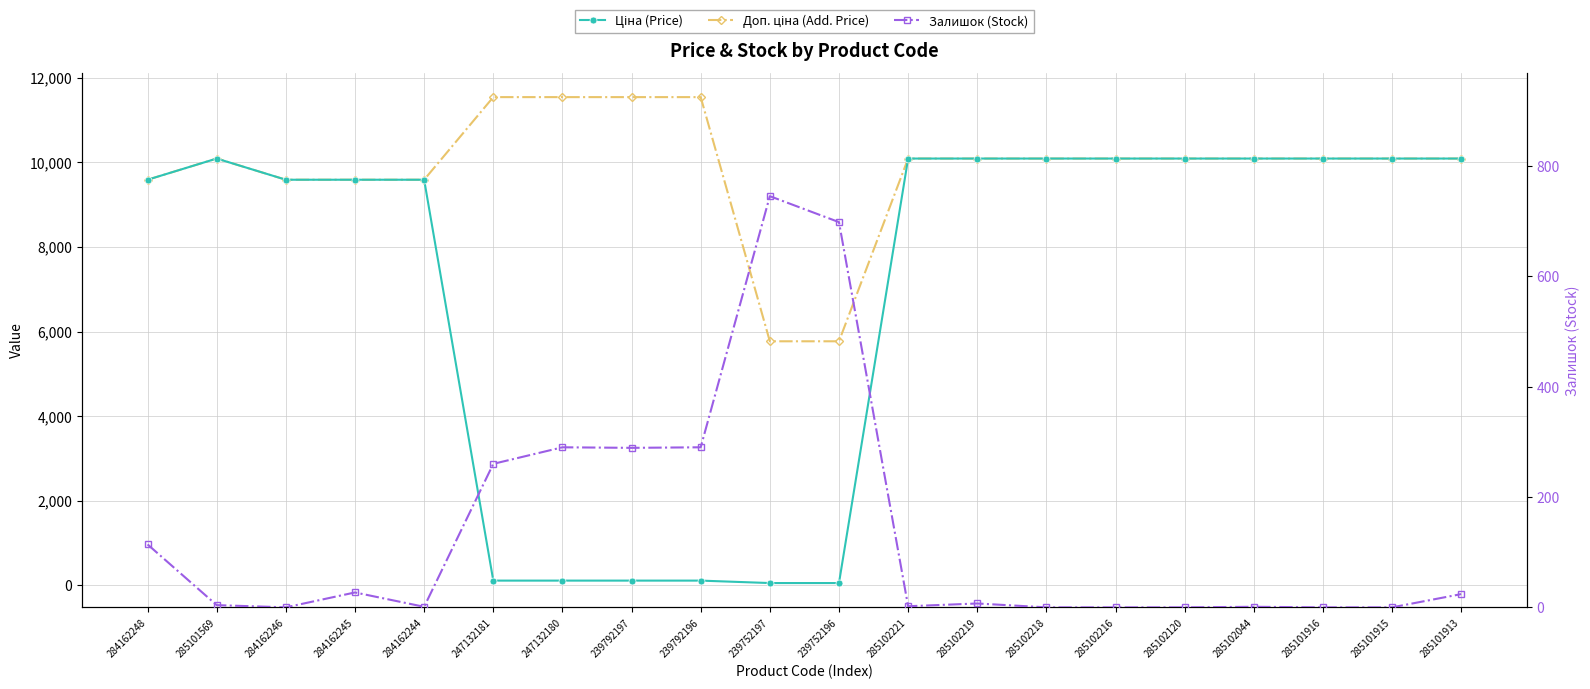

What value does the Доп. ціна (Add. Price) series have at 285101915?

10085.8